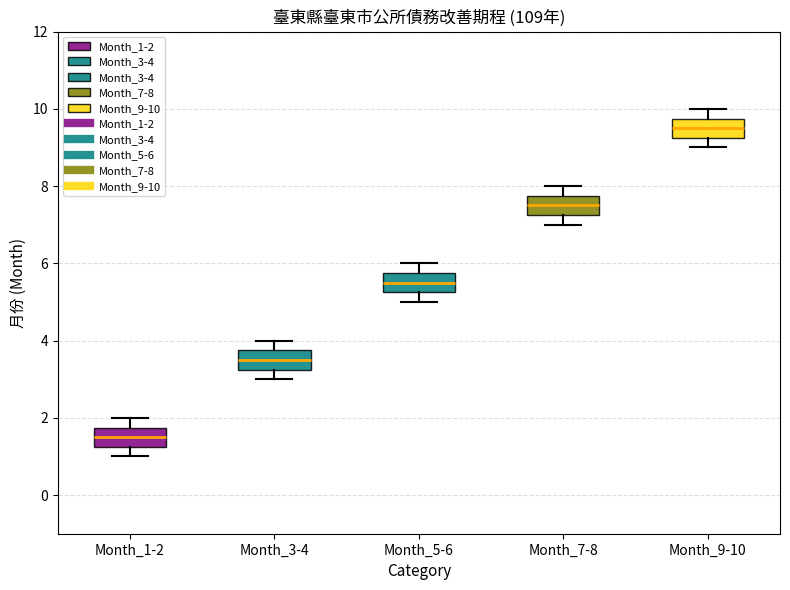

Reading left to right, read every box against the y-axis: the position of its median line, the range the box covers, and the ends of its whiskers. The values are not printed on the chart, so give them approximately, as read against the axis.

Month_1-2: median 1.6, box 1.2 to 1.8, whiskers 1.0 to 2.0
Month_3-4: median 3.6, box 3.2 to 3.8, whiskers 3.0 to 4.0
Month_5-6: median 5.6, box 5.2 to 5.8, whiskers 5.0 to 6.0
Month_7-8: median 7.6, box 7.2 to 7.8, whiskers 7.0 to 8.0
Month_9-10: median 9.6, box 9.2 to 9.8, whiskers 9.0 to 10.0